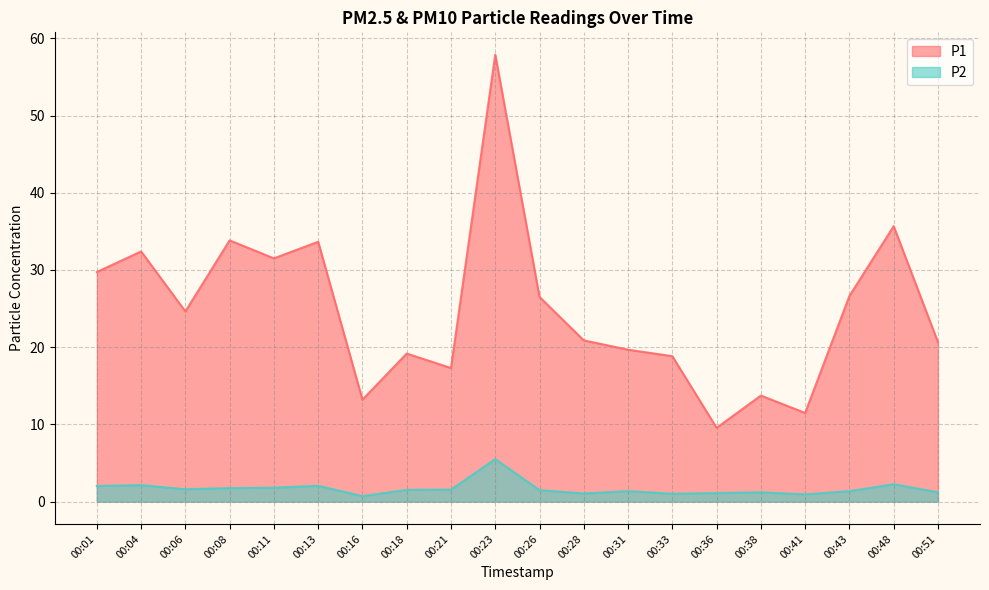

At 00:08, list the series in order from largest to smallest.

P1, P2